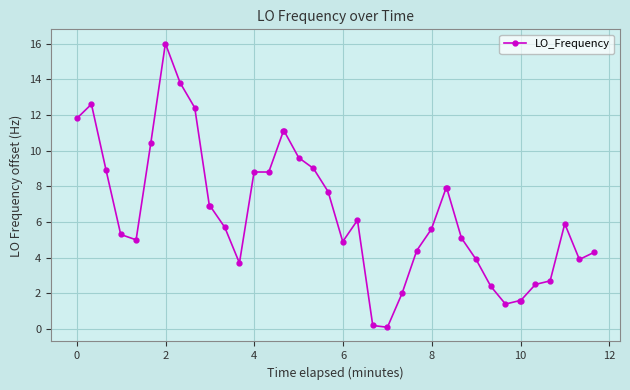

True or false: there are more than 2 points higher than both neighbors.

True